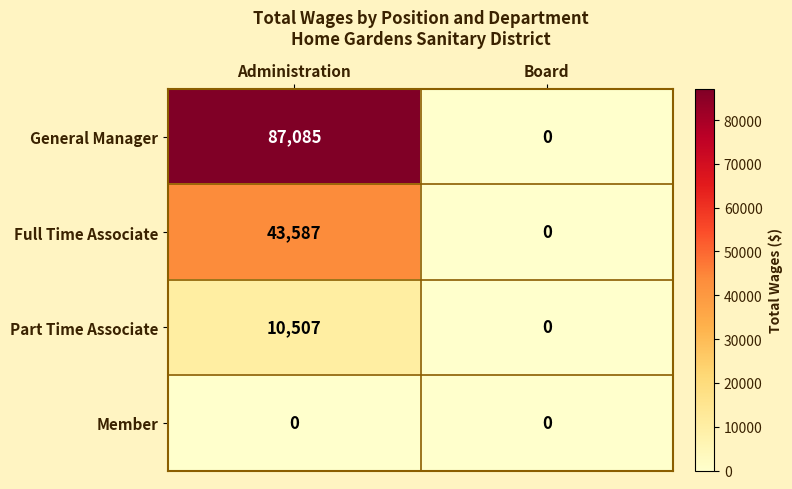

Which series changed the most between Administration and Board?

General Manager